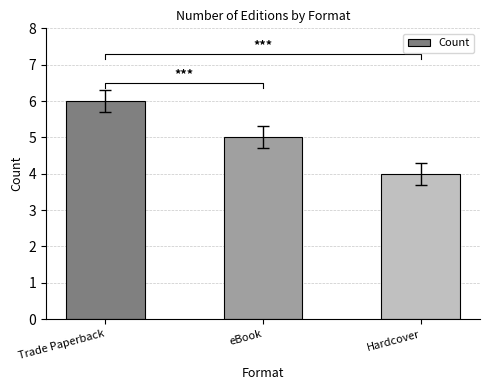

At which category does the chart reach its peak across all series?

Trade Paperback